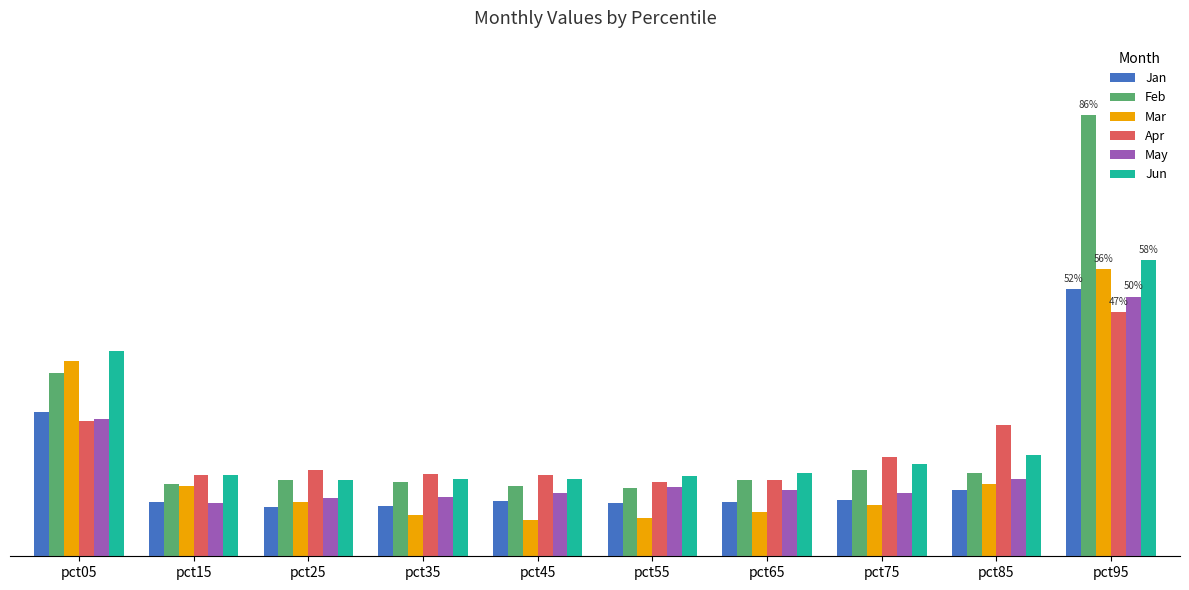

What is the difference between the highest and lowest values at pct05?

0.1